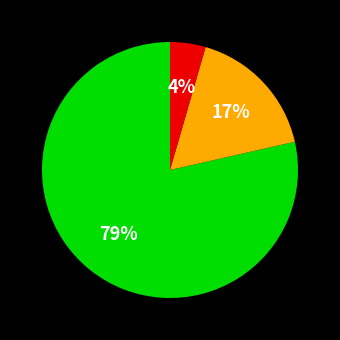

Does any single category account for the majority?

Yes